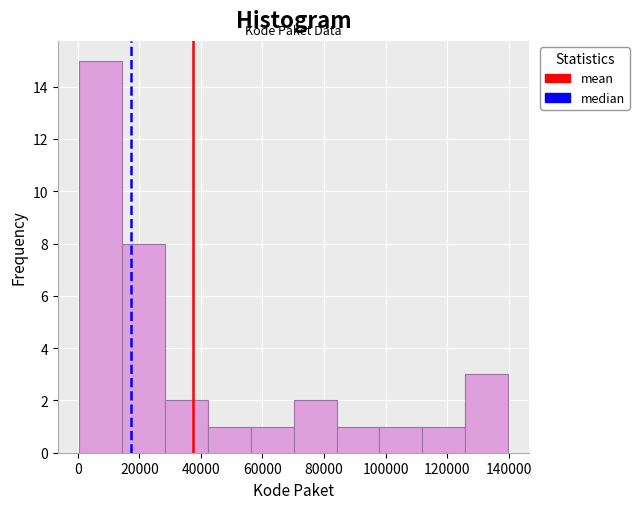

Over which range of the x-axis is the bar tallest?

0 to 14000